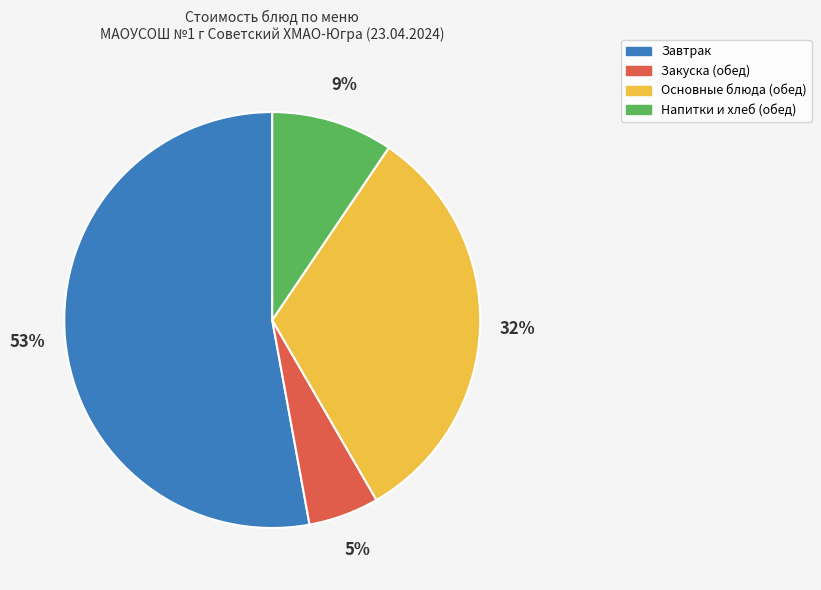

How many segments does this pie chart have?

4